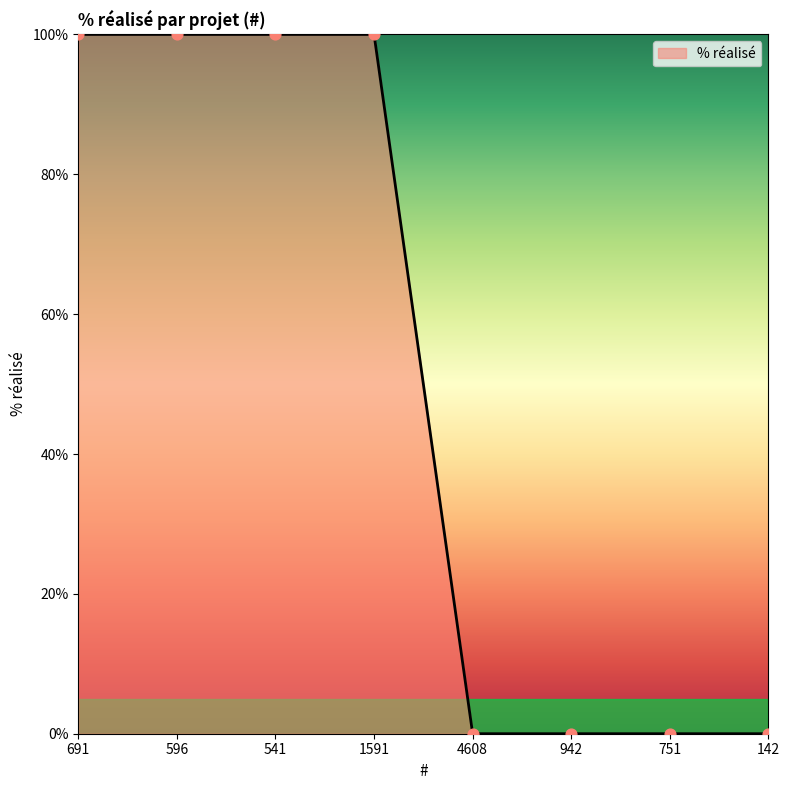

Between 4608 and 596, which is larger?

596